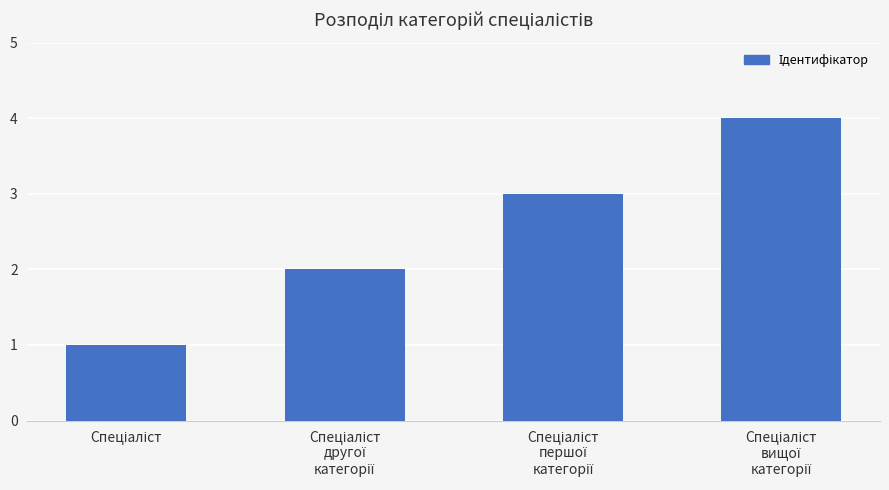

What is the sum of all values?

10